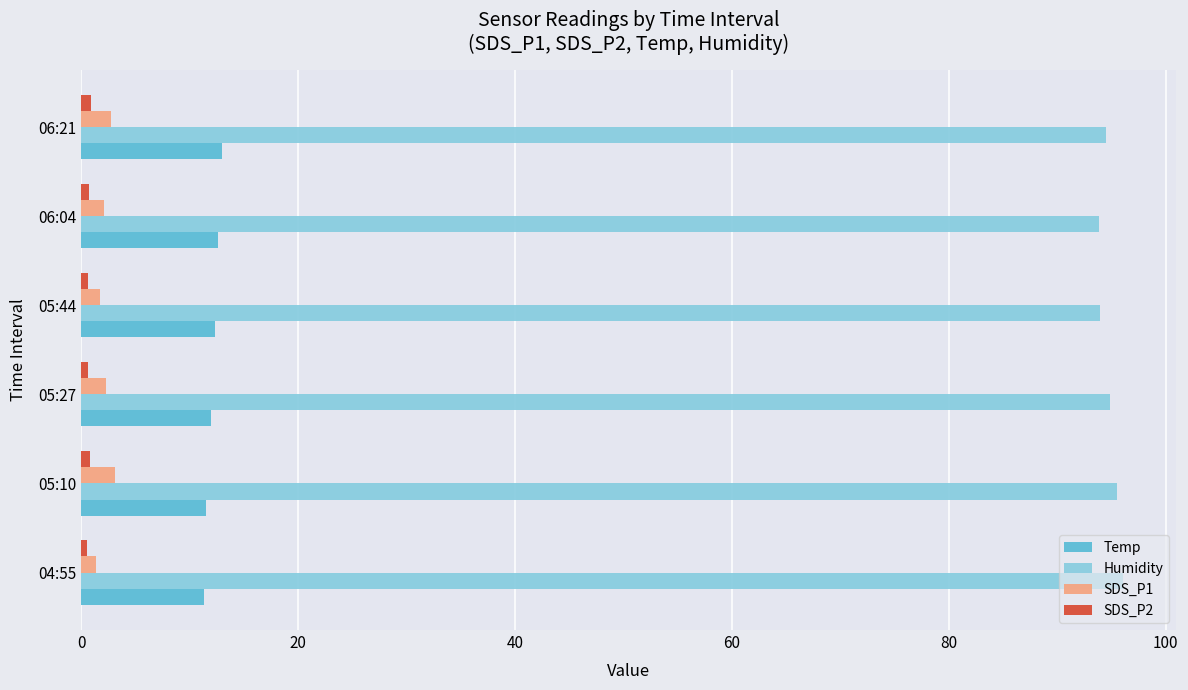

Which series has the largest total across all categories?

Humidity